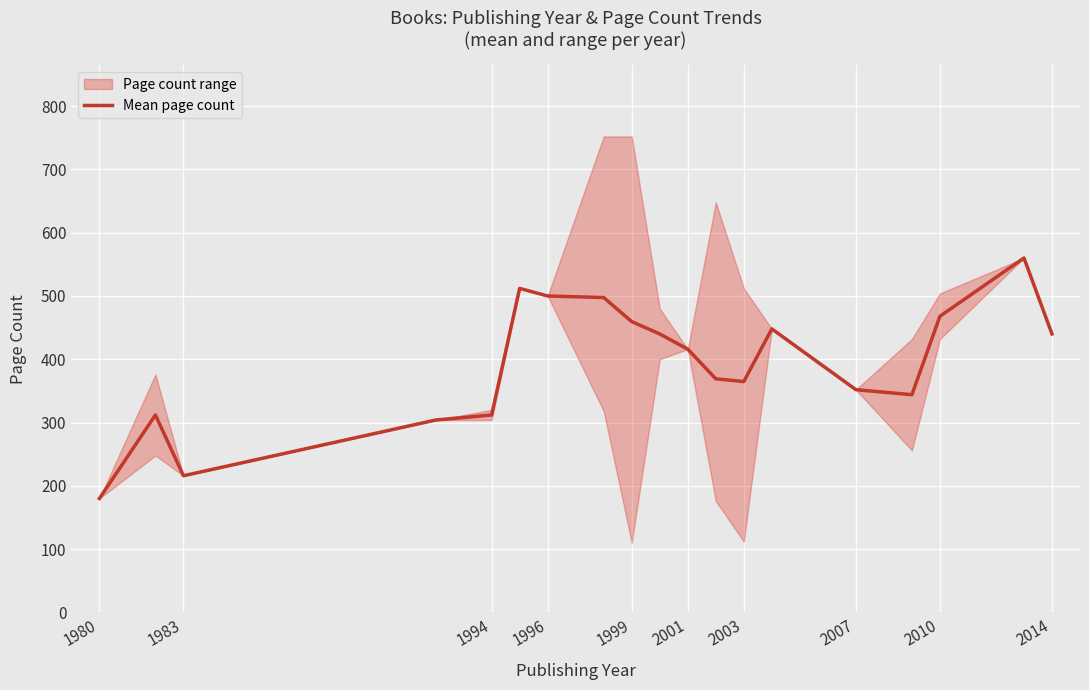

What is the maximum value shown in the chart?

560.0